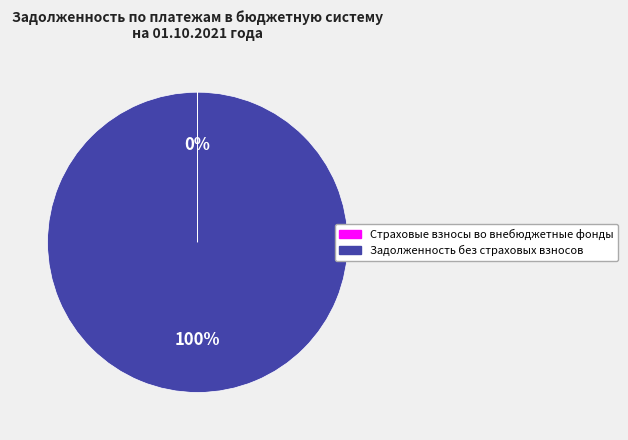

Which slice is the largest?

Задолженность без страховых взносов